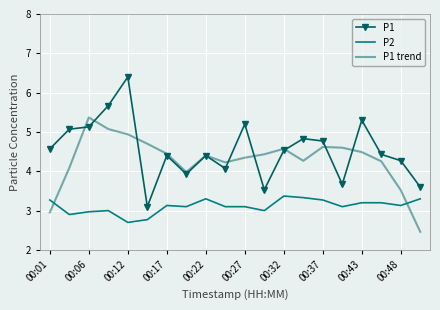

Which series has the largest total across all categories?

P1